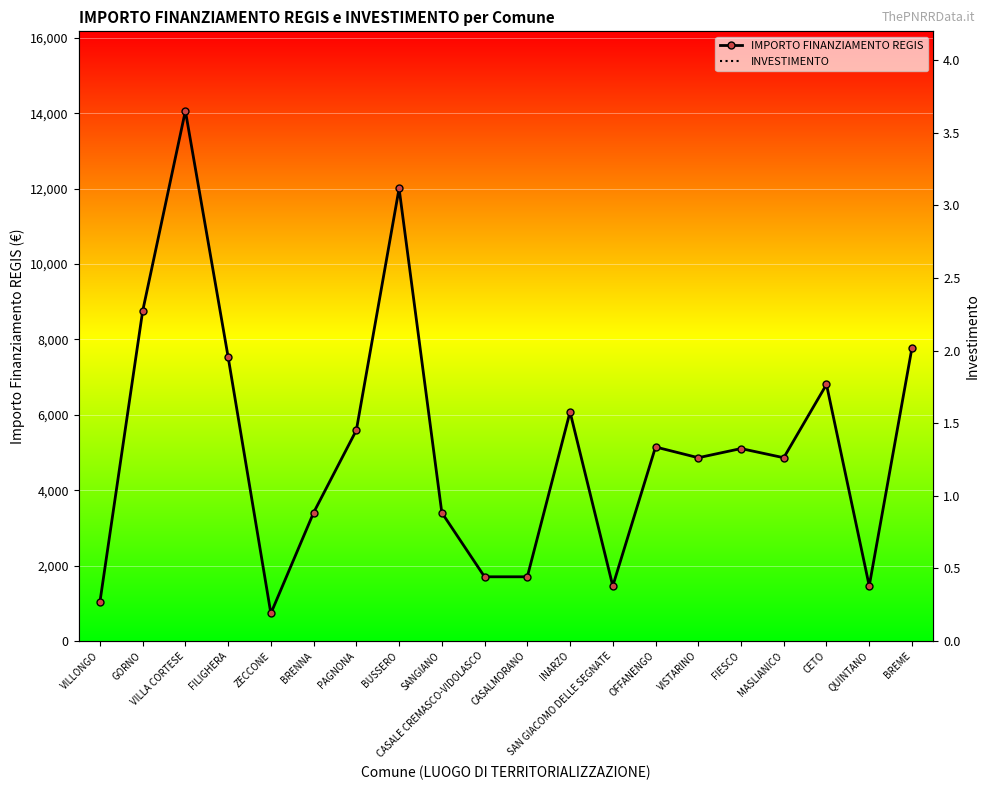

At how many categories does at least one series exceed 10539?

2